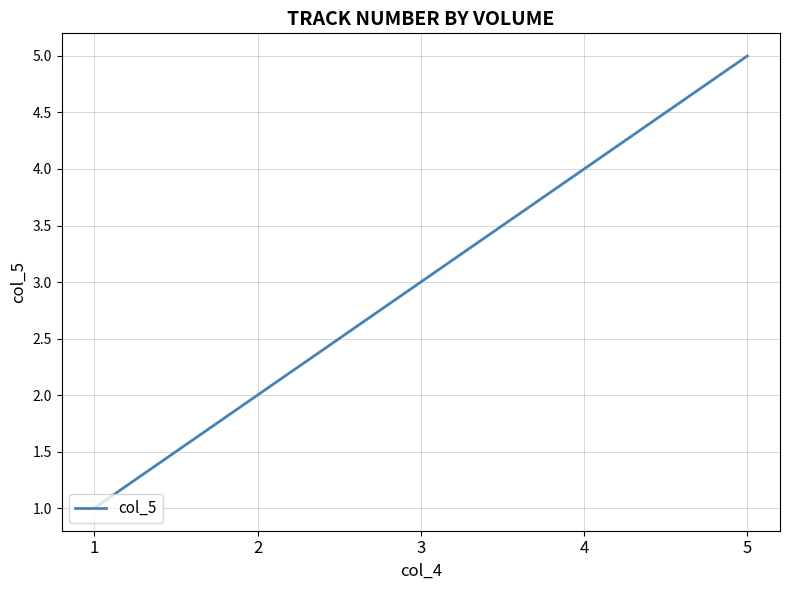

What value does the data have at 5?

5